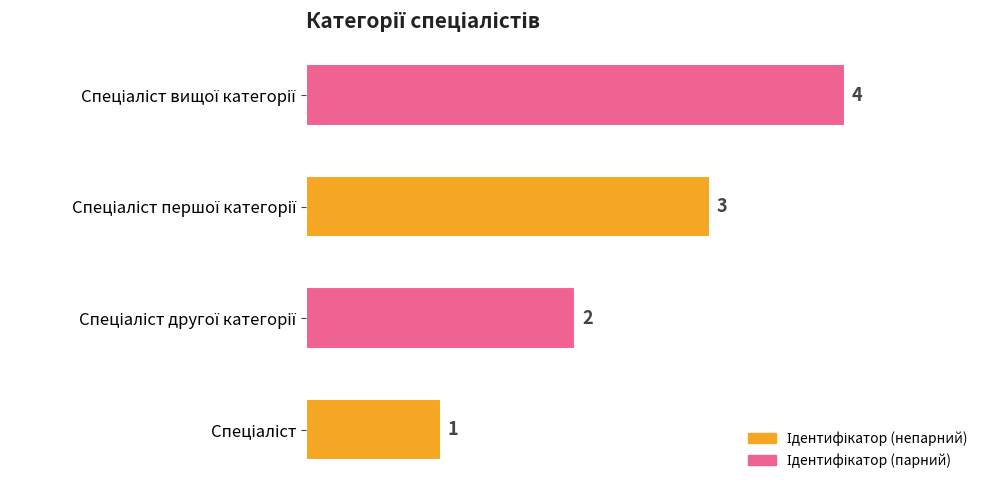

What is the difference between the maximum and minimum values?

3